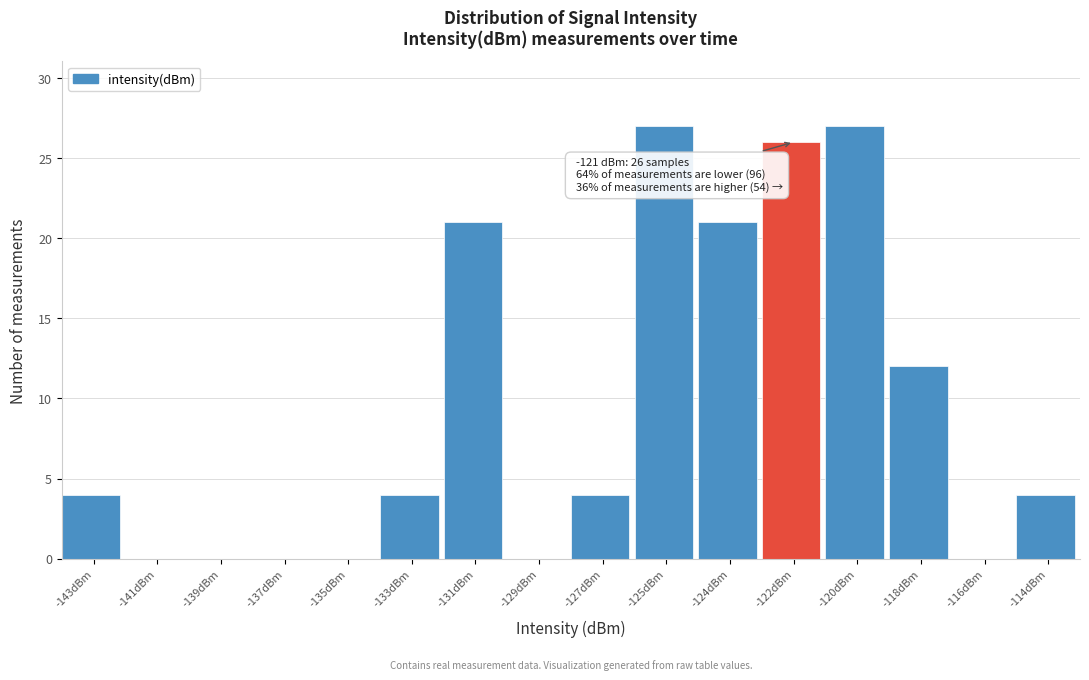

Reading right to left, transcribe all the data shown in this chart.

-114dBm=4	-116dBm=0	-118dBm=12	-120dBm=27	-122dBm=26	-124dBm=21	-125dBm=27	-127dBm=4	-129dBm=0	-131dBm=21	-133dBm=4	-135dBm=0	-137dBm=0	-139dBm=0	-141dBm=0	-143dBm=4